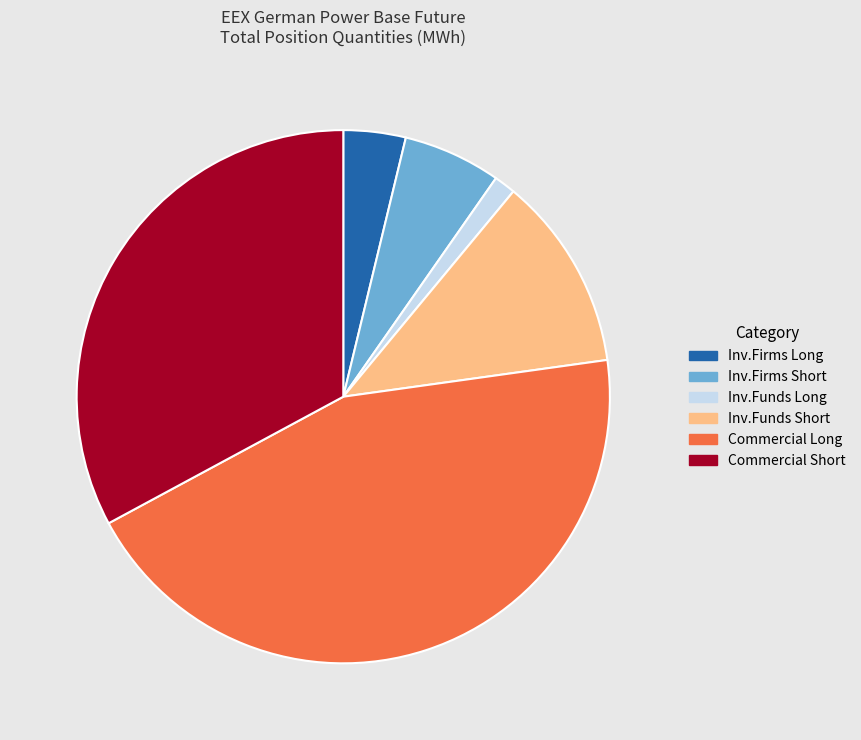

The Commercial Long slice represents 34% of the pie. True or false?

False